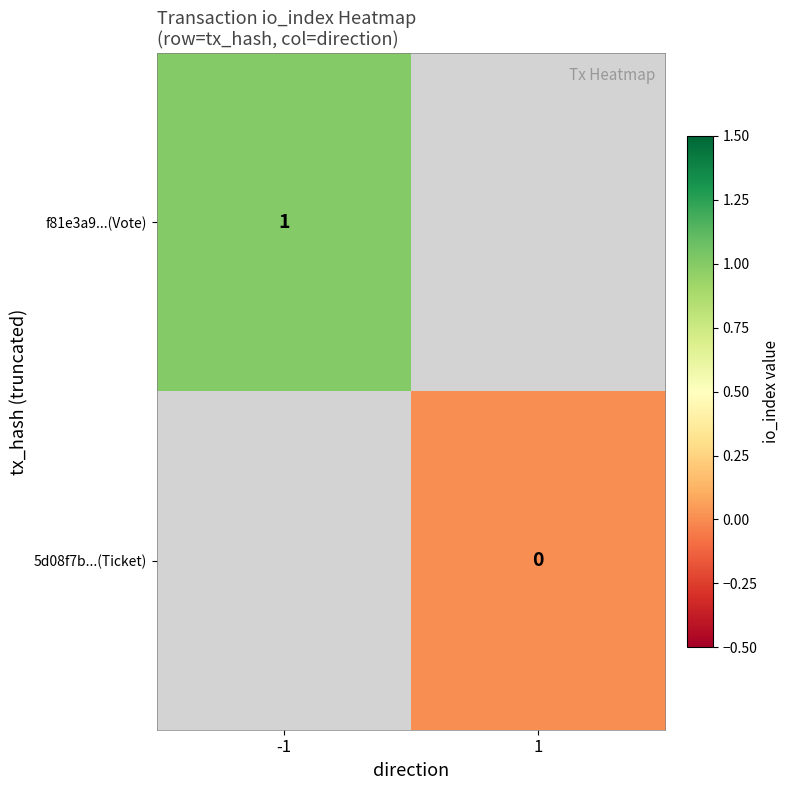

Is the value of 5d08f7b...(Ticket) at 1 greater than the value of f81e3a9...(Vote) at -1?

No